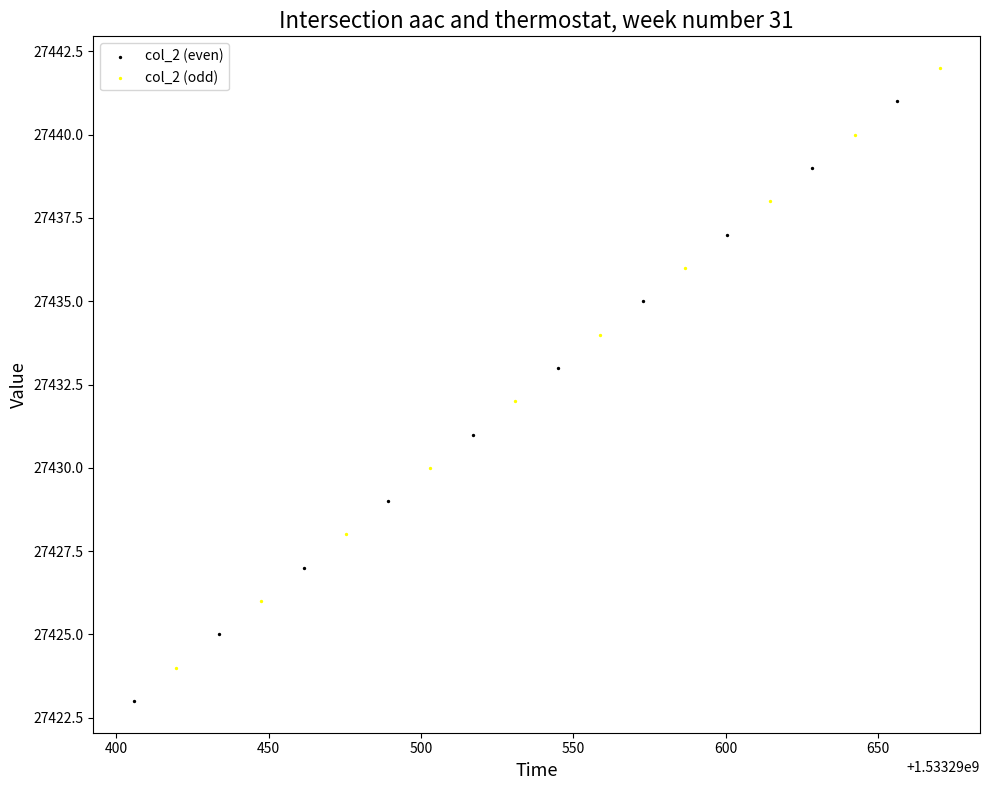

Which series reaches the minimum Y coordinate?

col_2 (even)